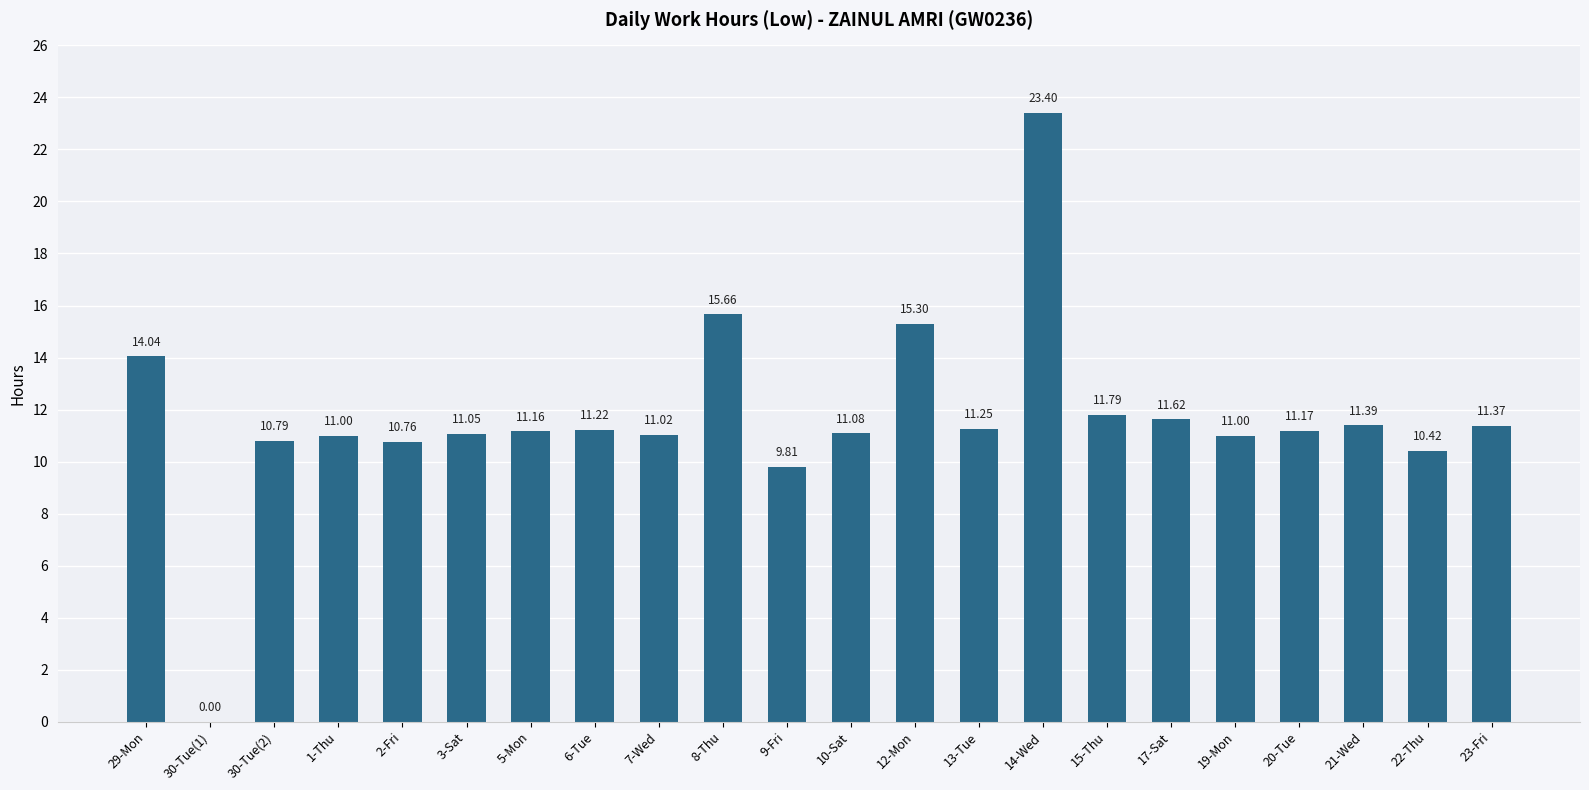

Between 9-Fri and 29-Mon, which is larger?

29-Mon